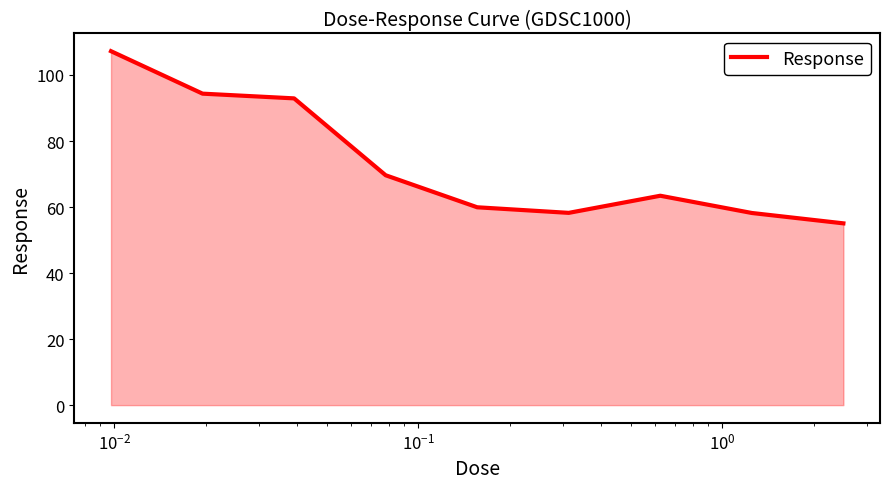

What is the smallest value displayed?

55.1